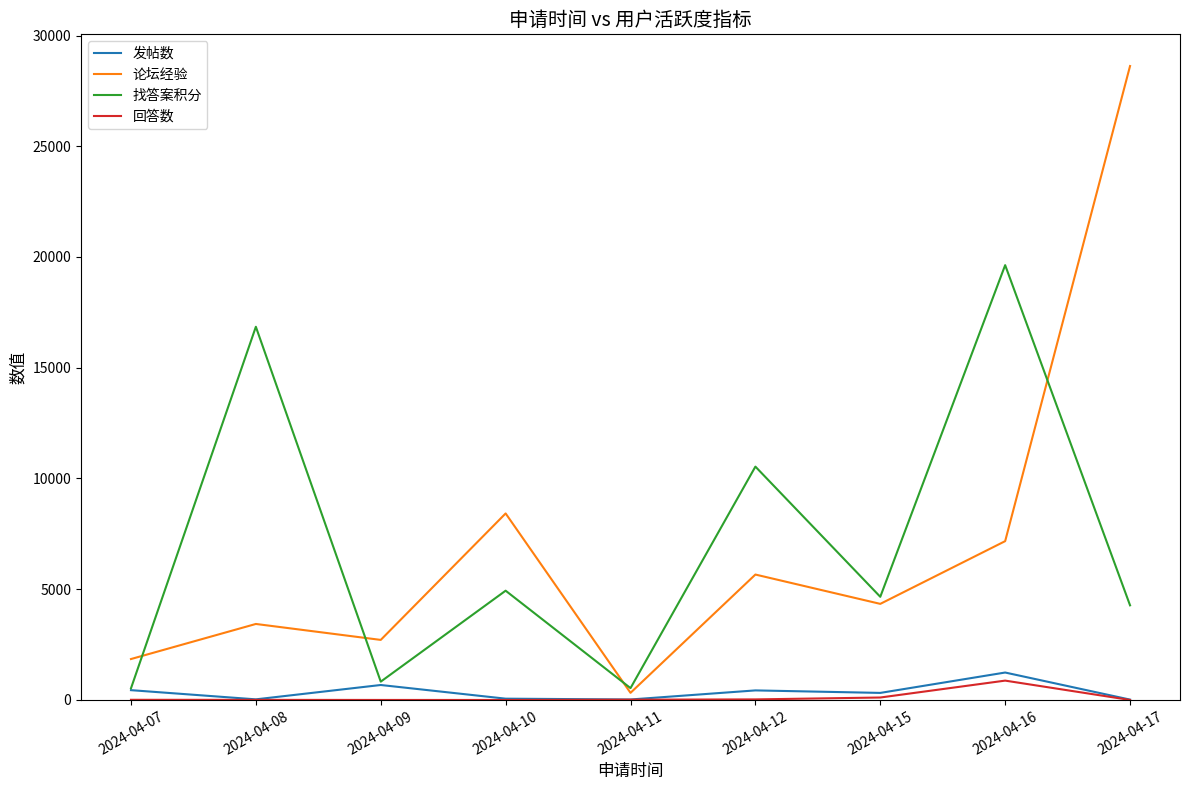

Which category has the highest value in the 回答数 series?

2024-04-16